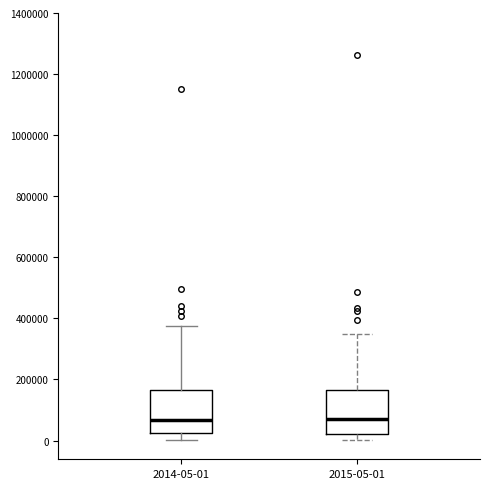

Reading left to right, read every box against the y-axis: the position of its median line, the range the box covers, and the ends of its whiskers. The values are not printed on the chart, so give them approximately, as read against the axis.

2014-05-01: median 60000, box 20000 to 160000, whiskers 0 to 380000
2015-05-01: median 80000, box 20000 to 160000, whiskers 0 to 340000